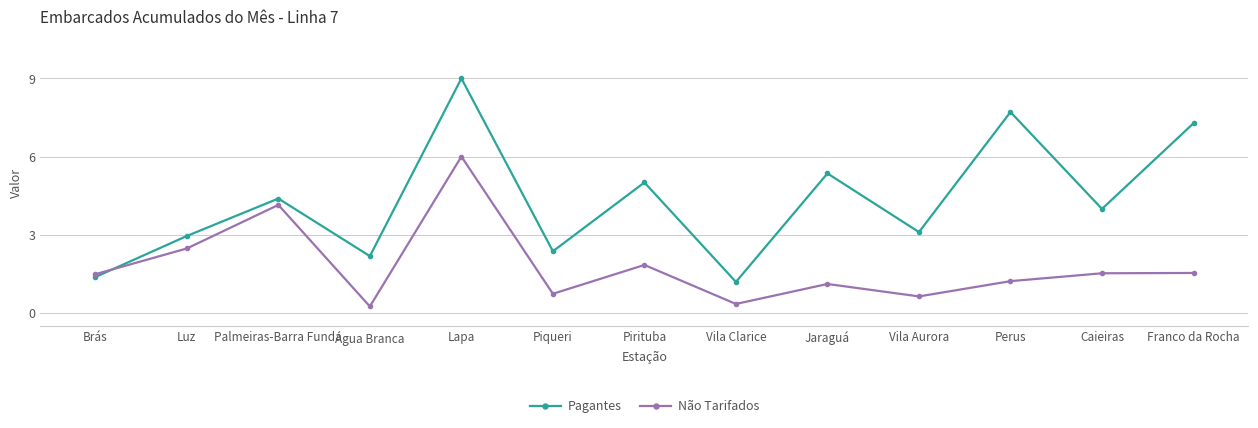

Which series ends up on top after the final intersection of Não Tarifados and Pagantes?

Pagantes